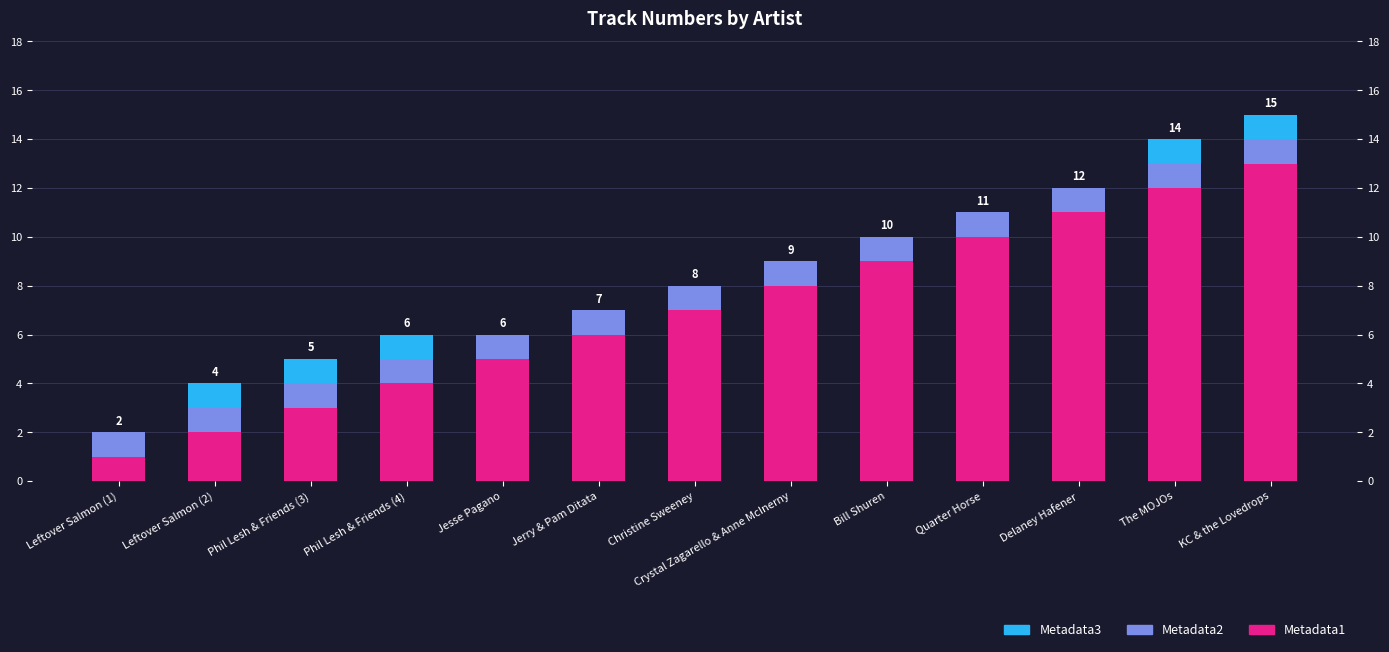

True or false: Metadata2 has a value of 1 at Leftover Salmon (2).

True